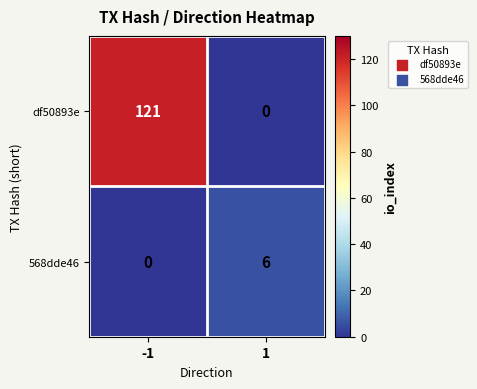

How many data points does each series have?

2